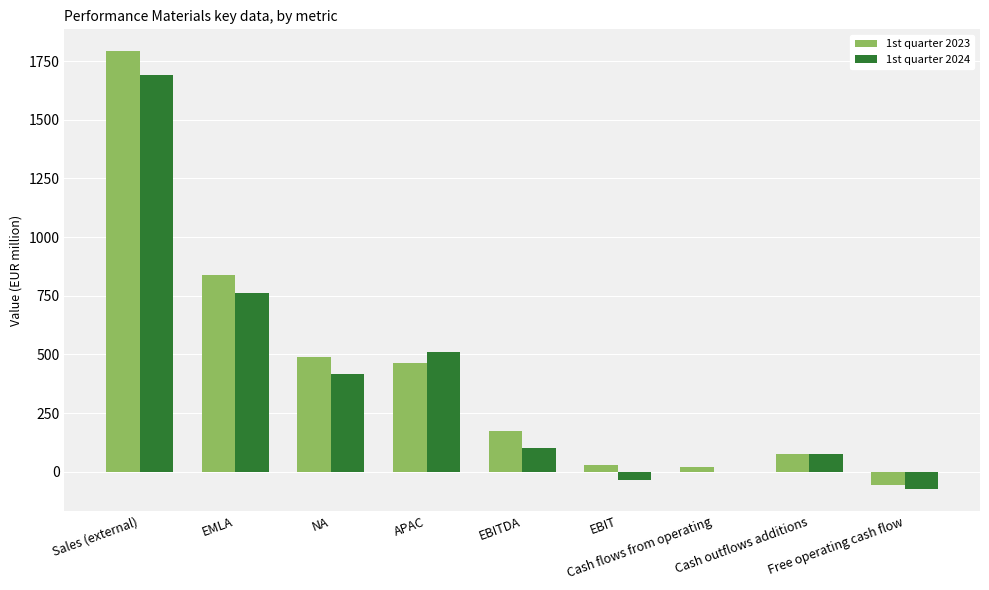

How many groups of bars are there?

9